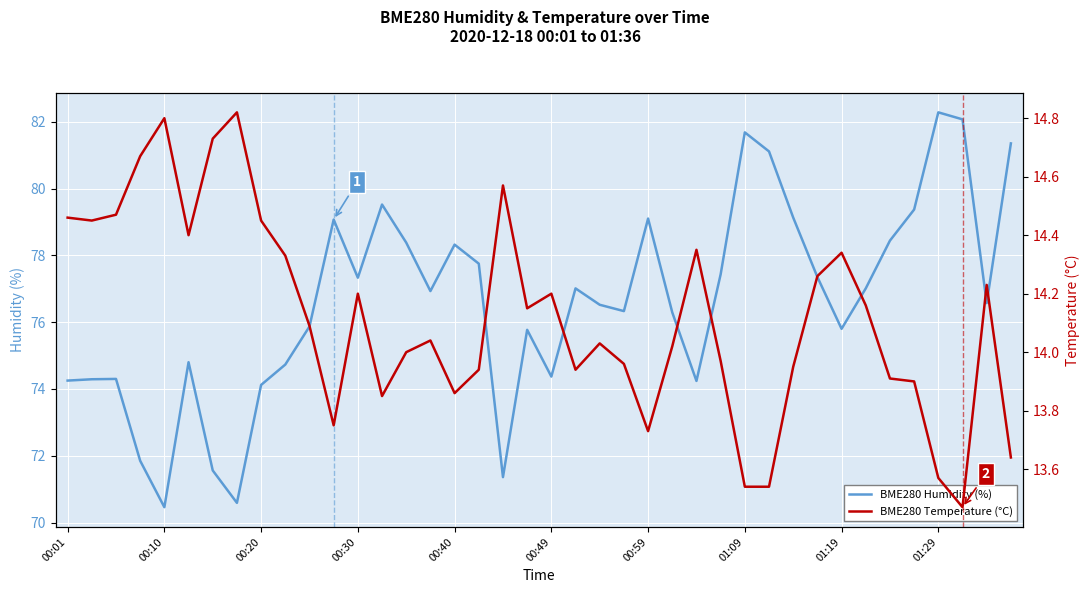

How many interior local valleys does the BME280_humidity series have?

10